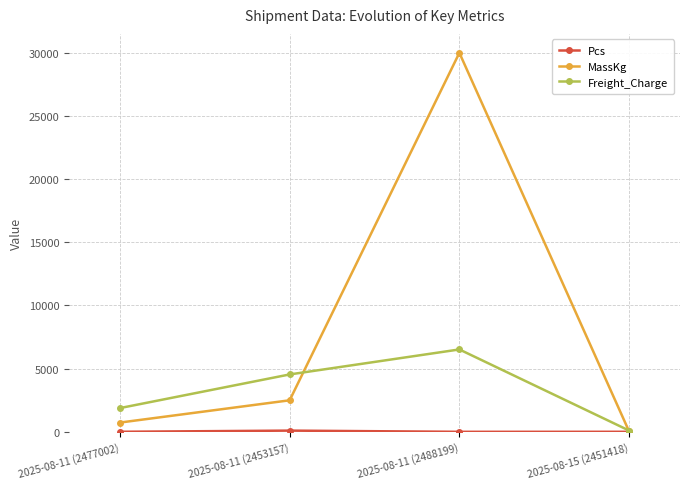

How many values in the MassKg series are below 2496?

2